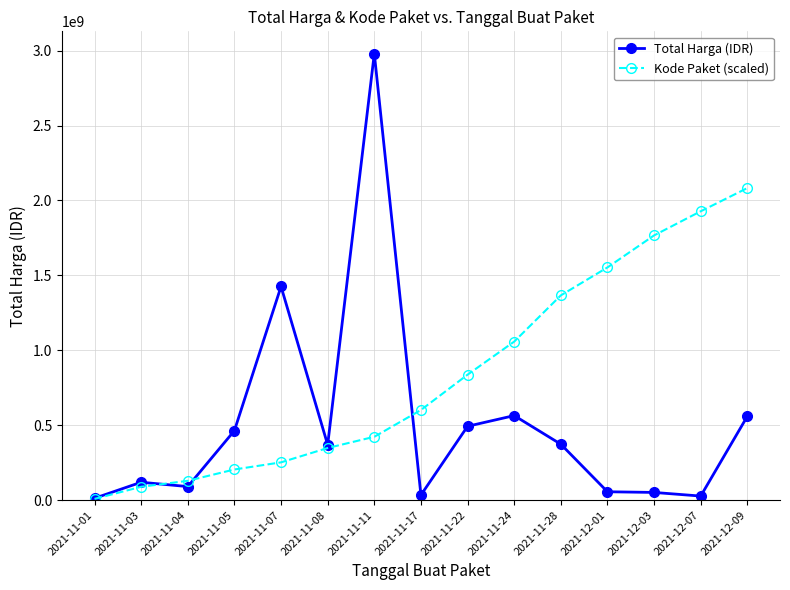

At which label does Total Harga (IDR) first exceed 369565800?

2021-11-05